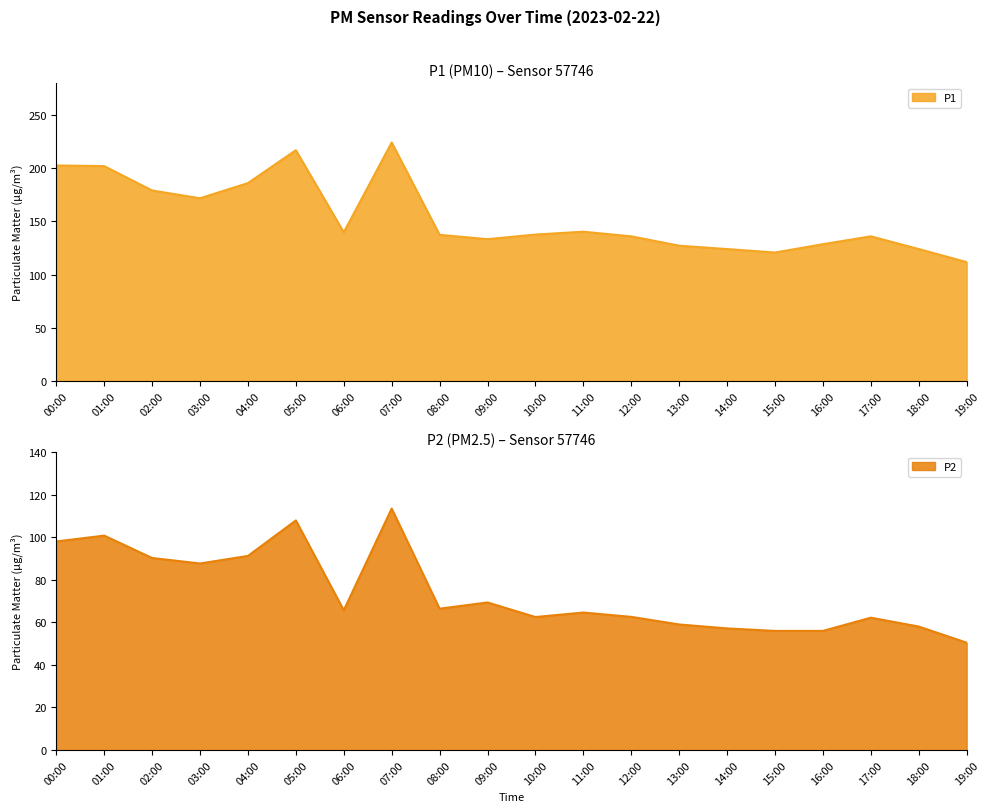

Does the chart have visible grid lines?

No